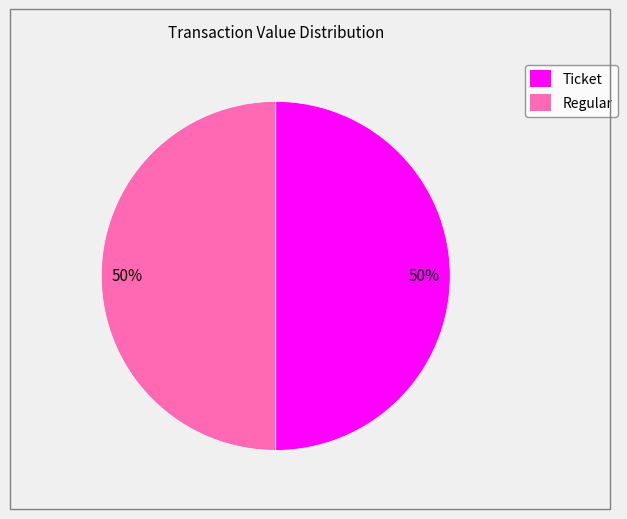

The Regular slice represents 50% of the pie. True or false?

True